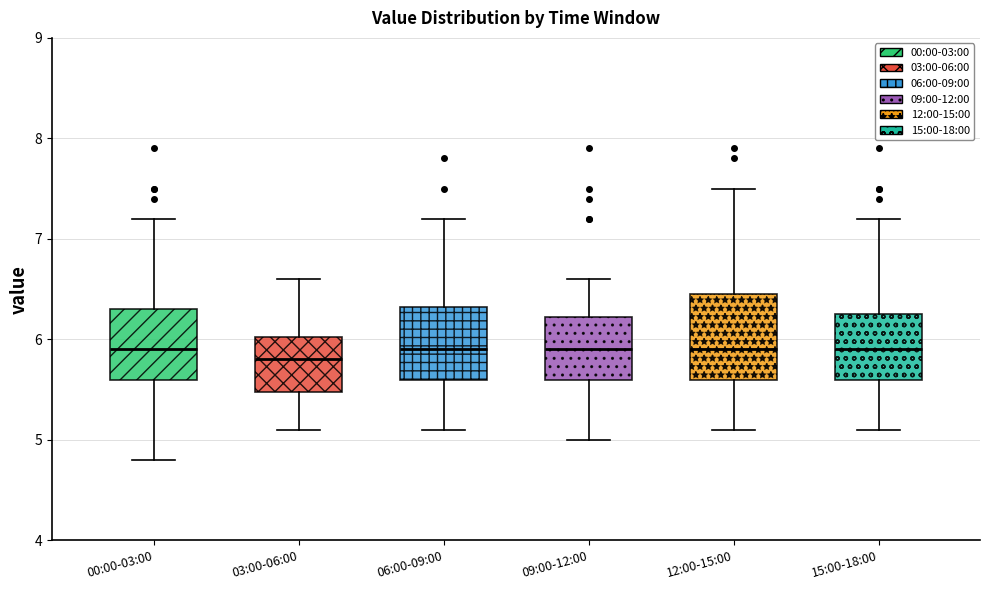

Where is the upper edge of the box for 09:00-12:00 on the y-axis? The values are not printed on the chart, so give them approximately, as read against the axis.

6.2